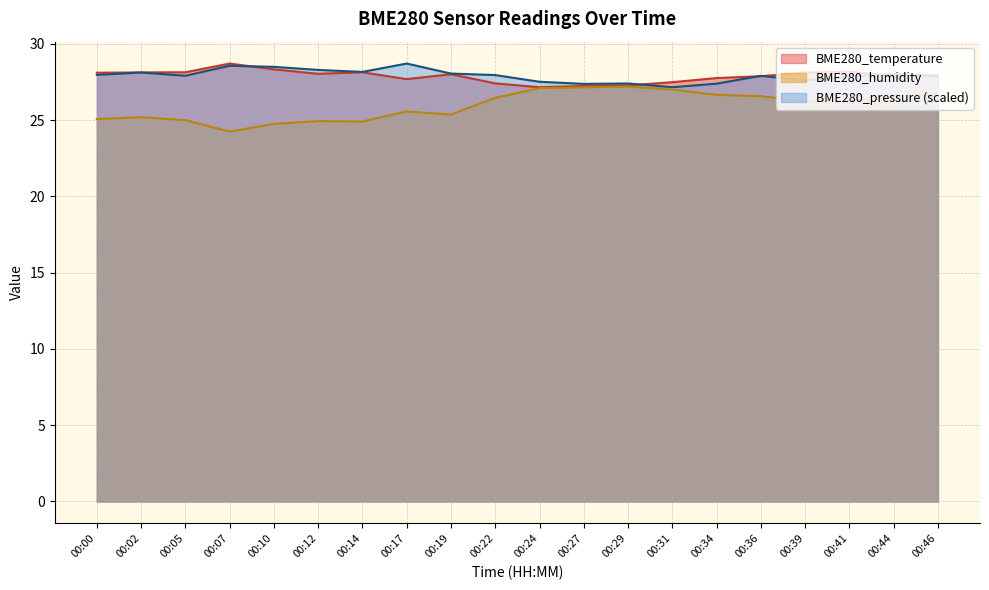

Count the number of categories in the chart.

20